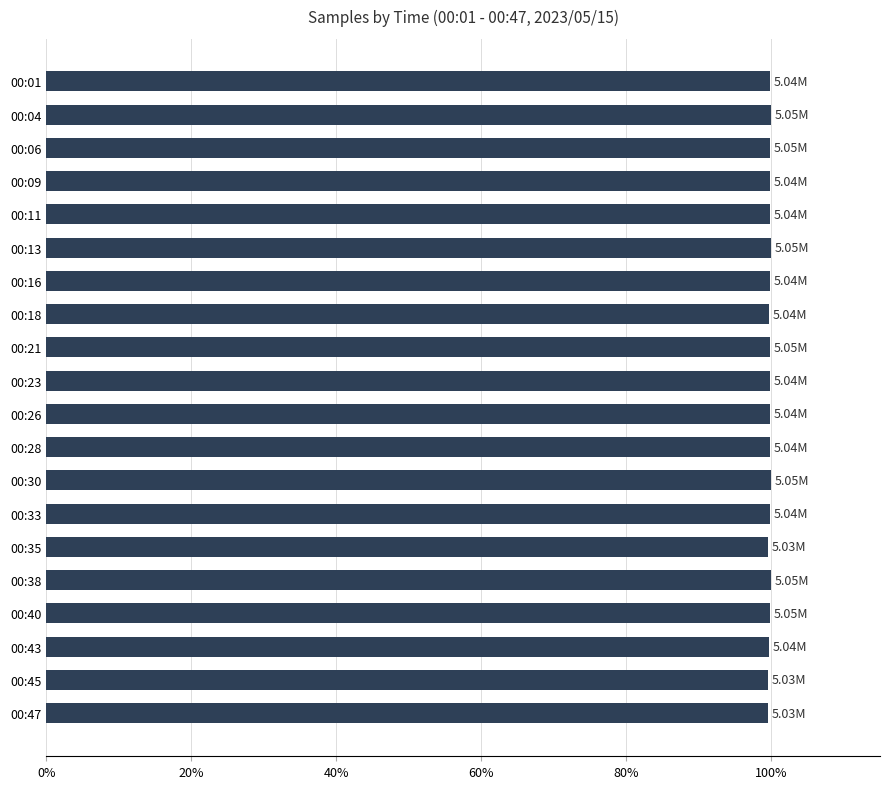

What is the ratio of the value at 00:47 to the value at 00:28?

1.0